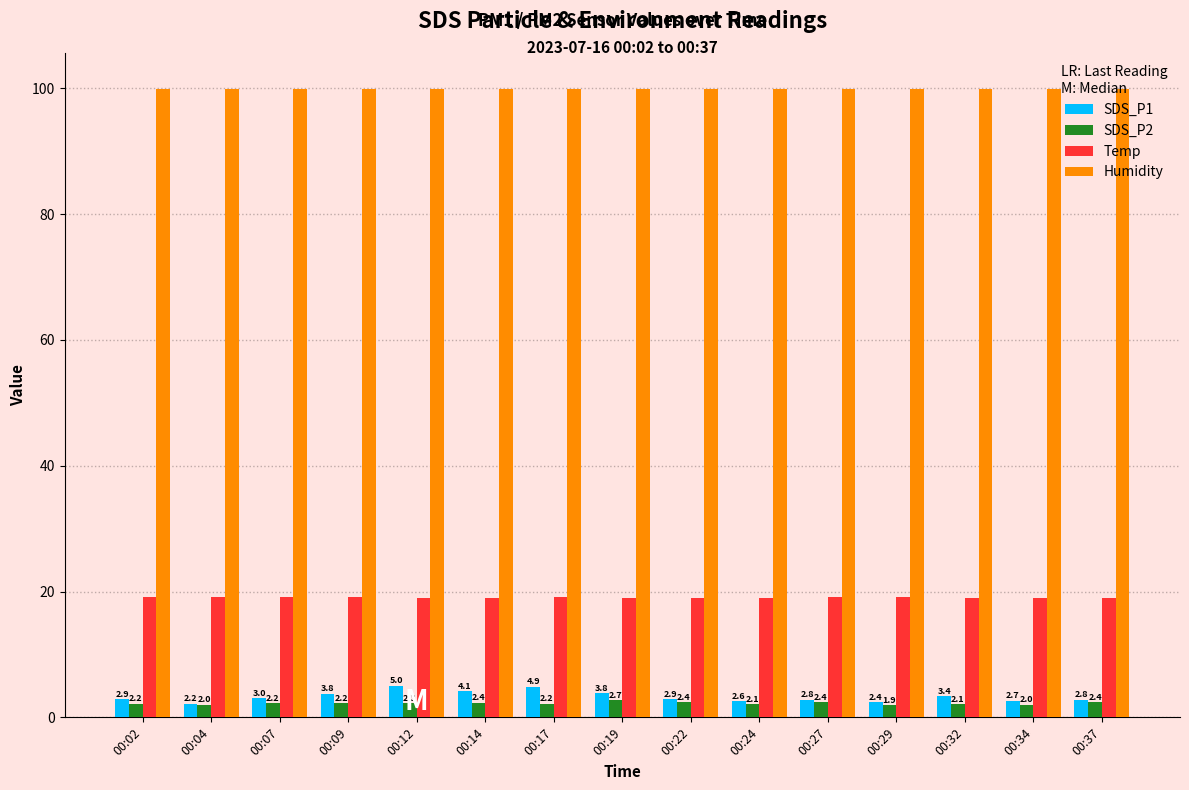

How many bars are there in each group?

4